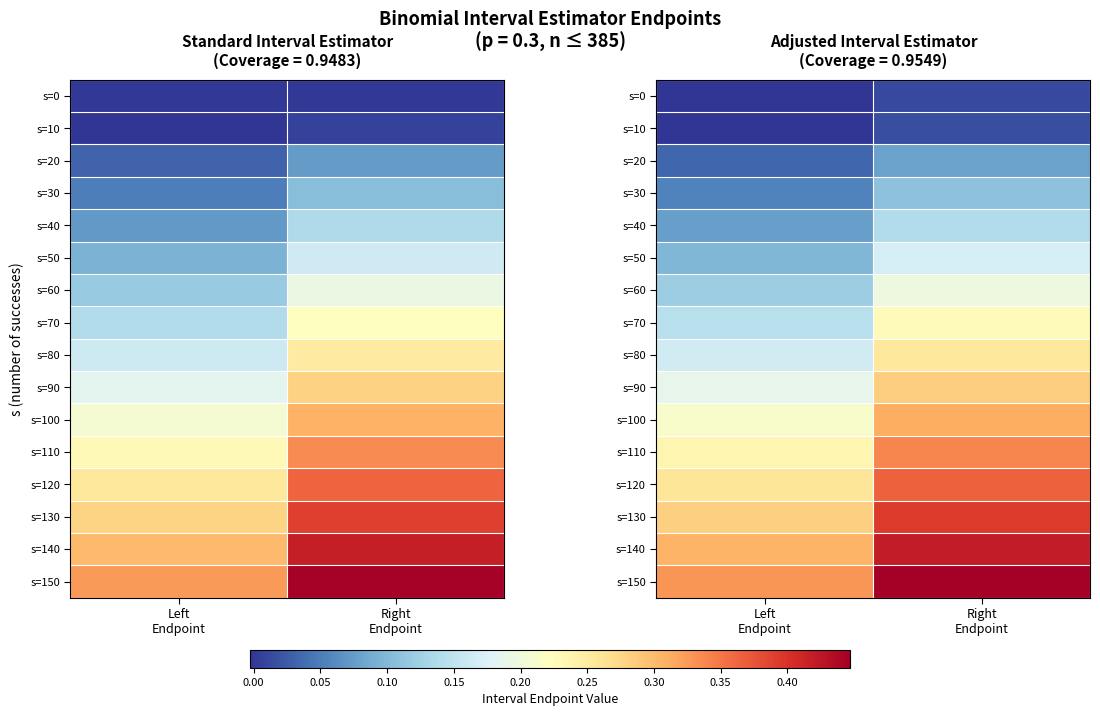

Read the s=50 value at Left Endpoint.

0.1